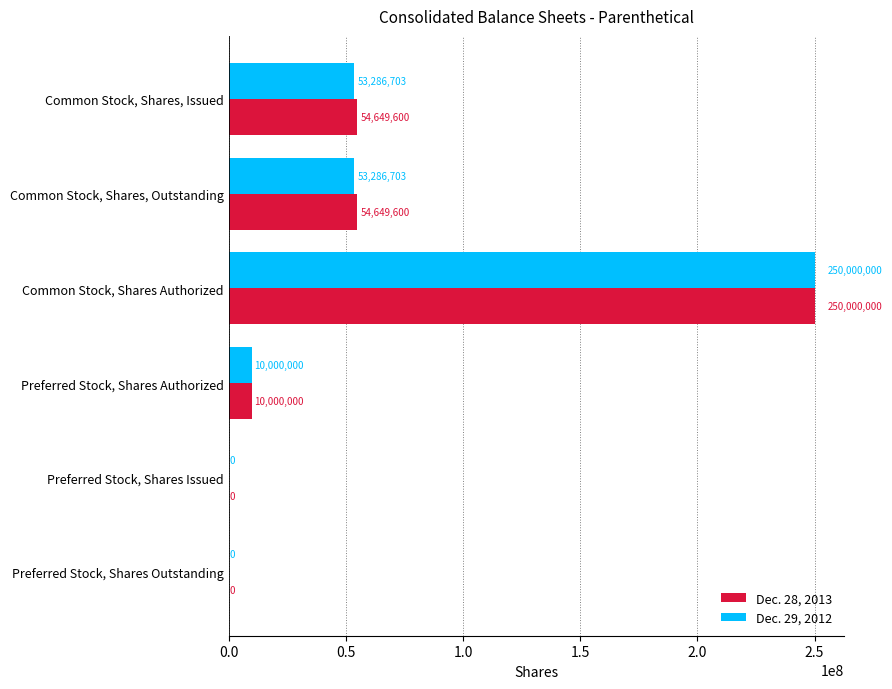

The value of Dec. 28, 2013 at Common Stock, Shares, Outstanding is 75775272. True or false?

False